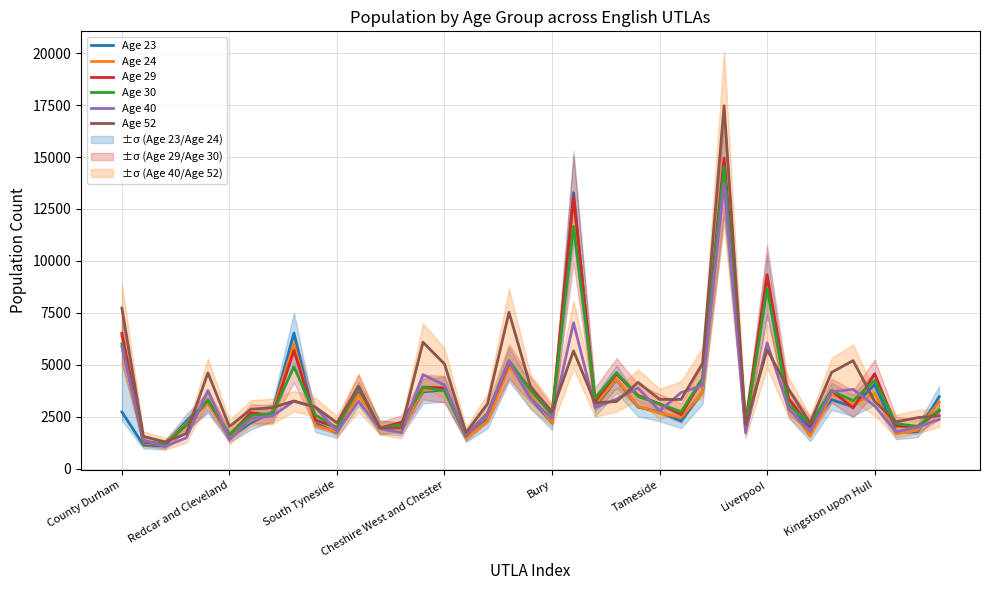

What is the total value across all series at 13?

11856